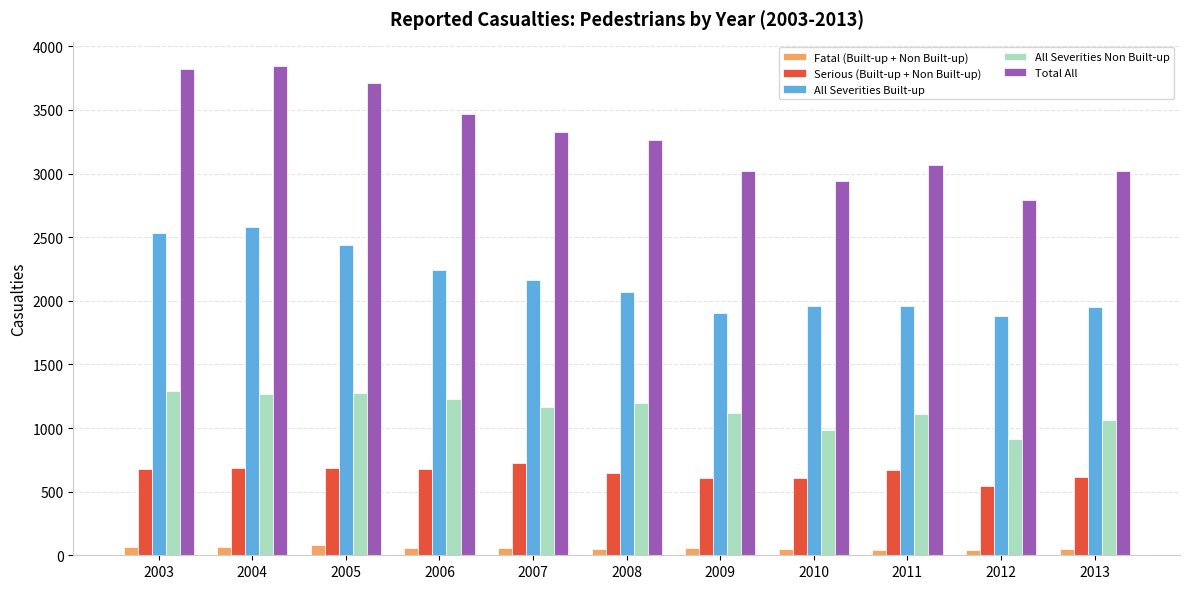

True or false: All Severities Non Built-up has a value of 1109.0 at 2011.

True